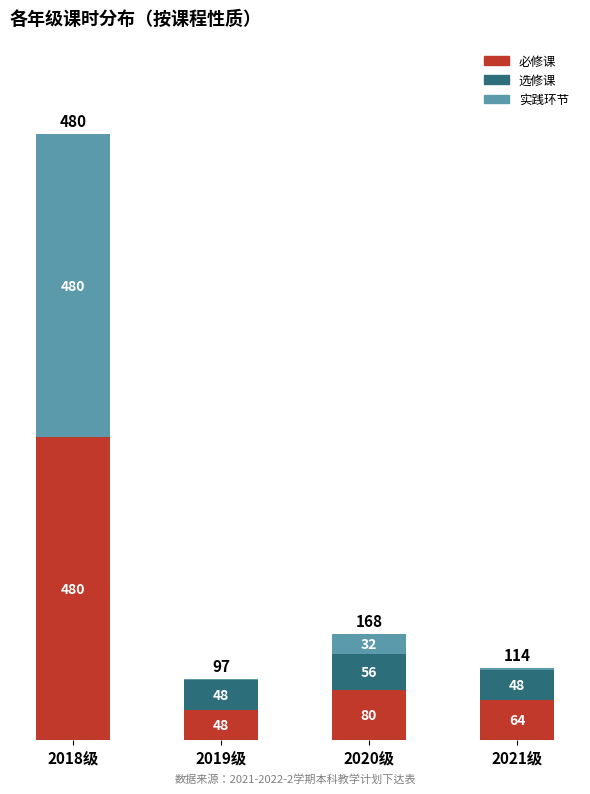

Is it true that 必修课 equals 84 at 2019级?

False